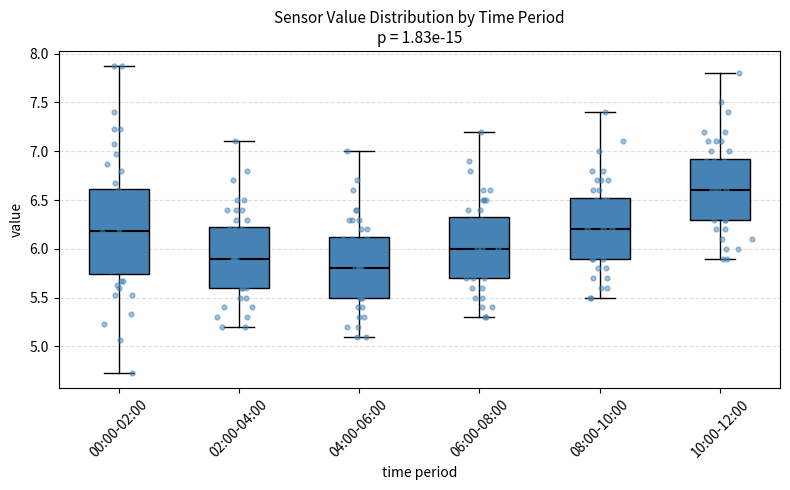

Which box has the lowest median line?

04:00-06:00